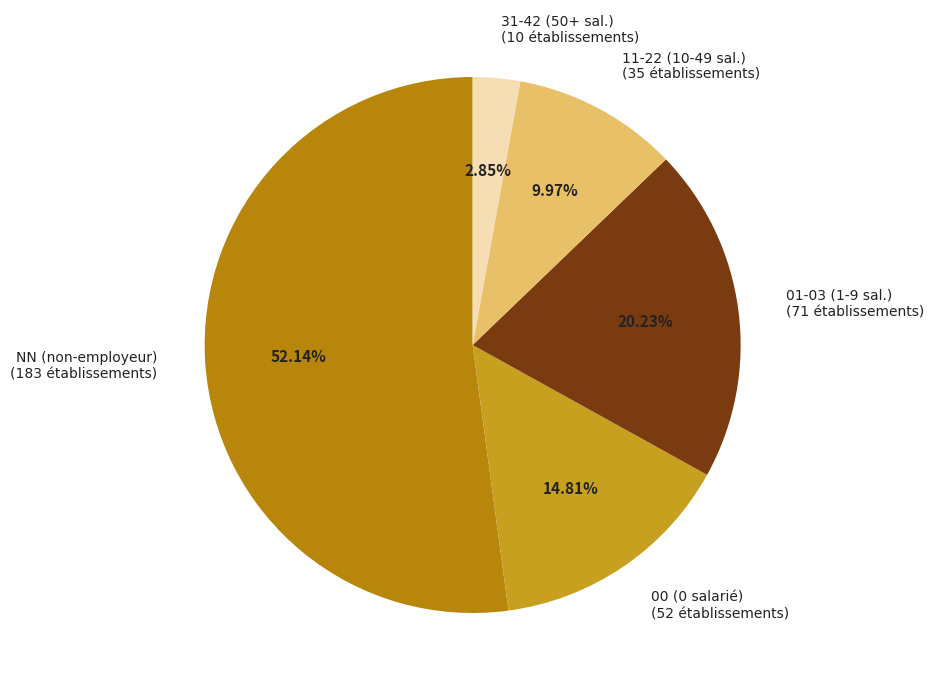

Rank the categories by value from lowest to highest.

31-42 (50+ sal.) (10 établissements), 11-22 (10-49 sal.) (35 établissements), 00 (0 salarié) (52 établissements), 01-03 (1-9 sal.) (71 établissements), NN (non-employeur) (183 établissements)